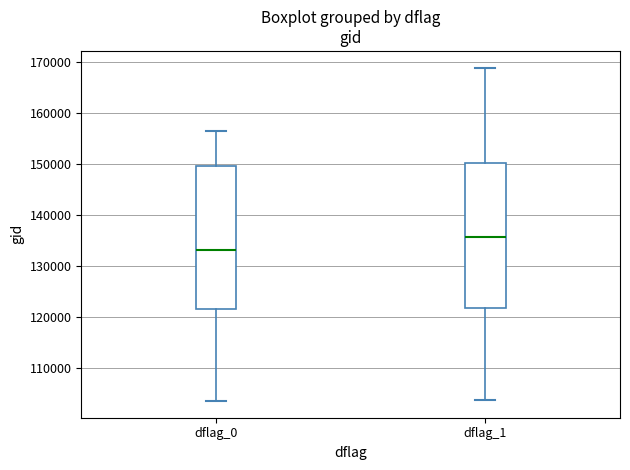

Reading left to right, read every box against the y-axis: the position of its median line, the range the box covers, and the ends of its whiskers. The values are not printed on the chart, so give them approximately, as read against the axis.

dflag_0: median 133000, box 121000 to 150000, whiskers 103000 to 157000
dflag_1: median 136000, box 122000 to 150000, whiskers 104000 to 169000